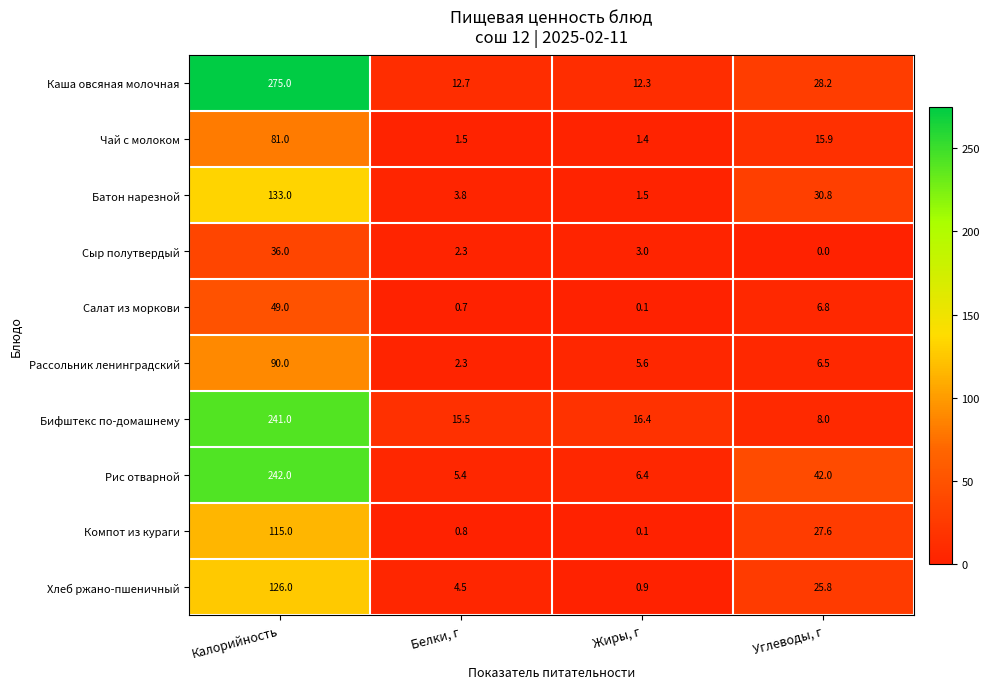

What is the difference between the highest and lowest values at Белки, г?

14.8